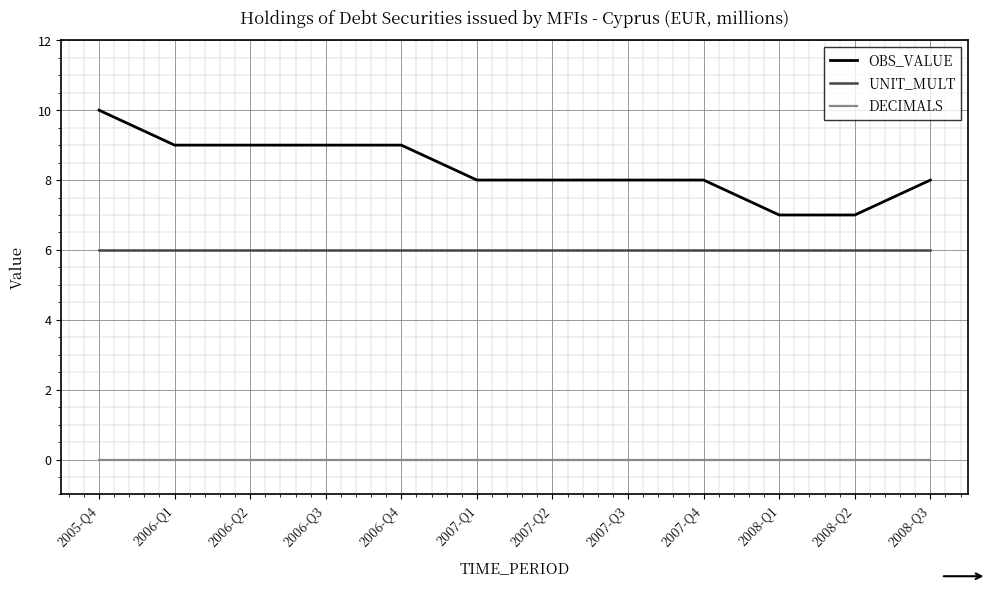

How many categories are shown in the chart?

12